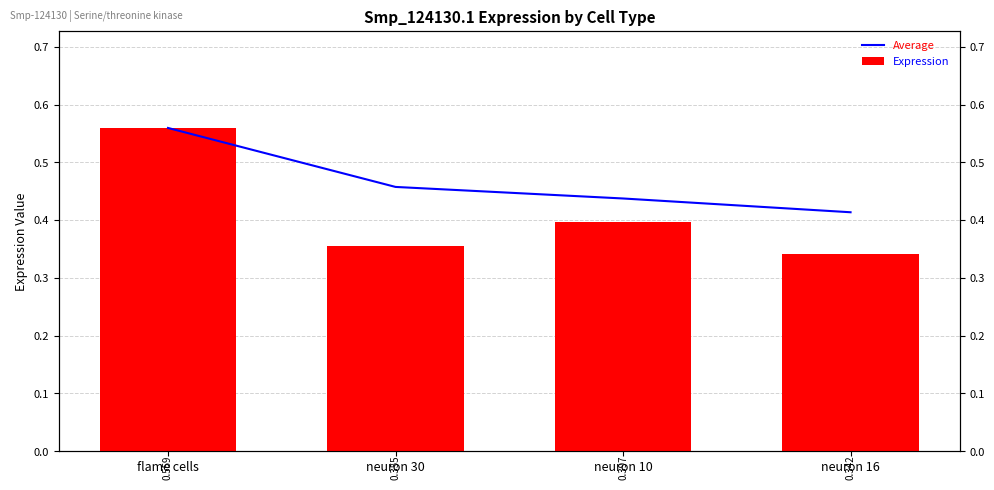

Does the chart contain any negative values?

No